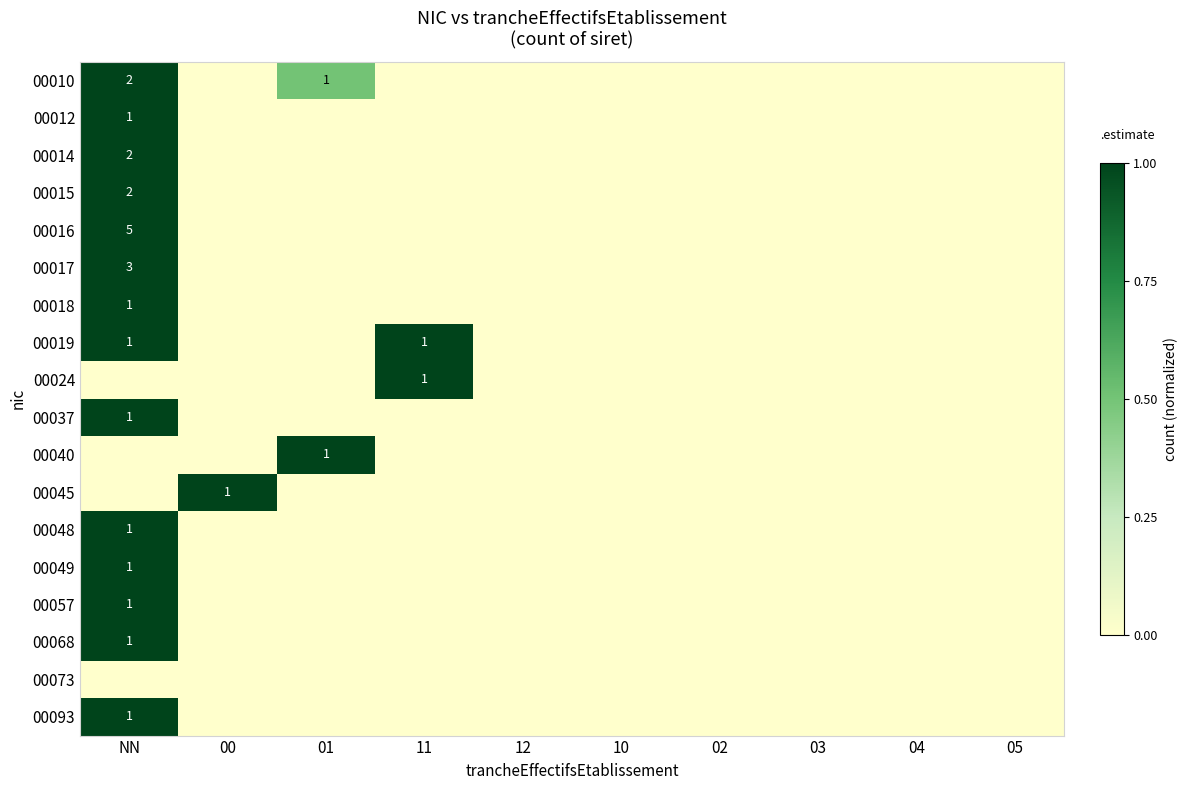

The 00048 series shows 1 at NN. True or false?

True